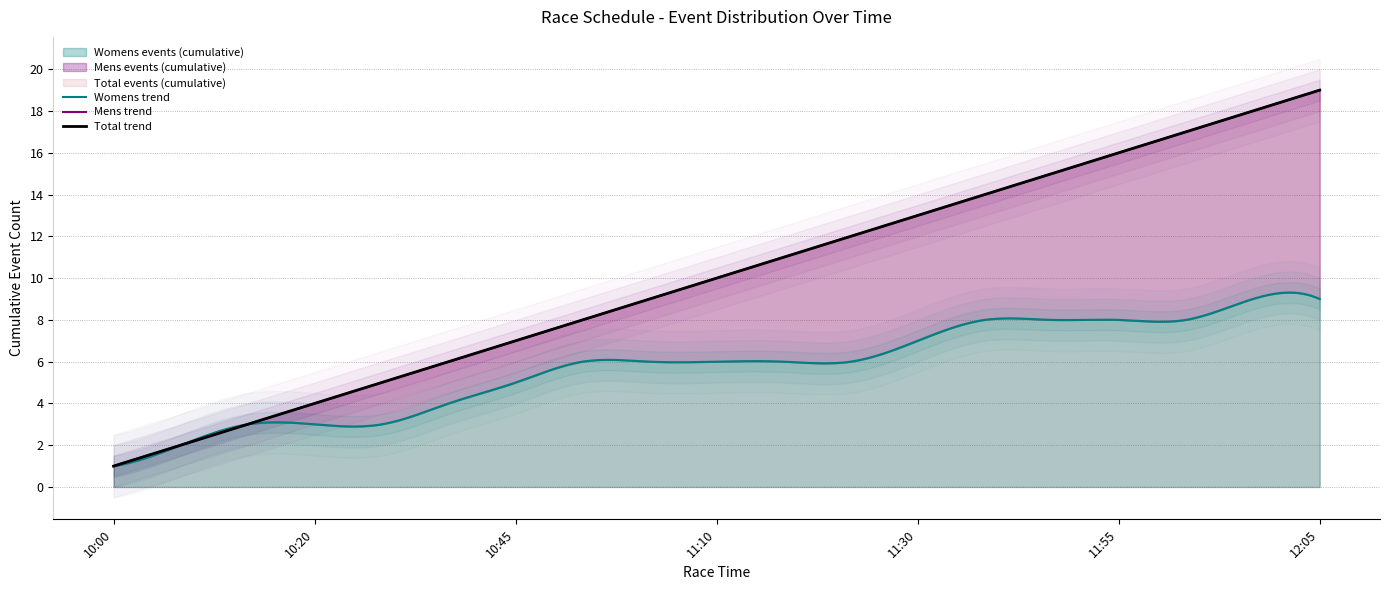

Is the value of Womens events at 10:50 greater than the value of Mens events at 10:00?

Yes